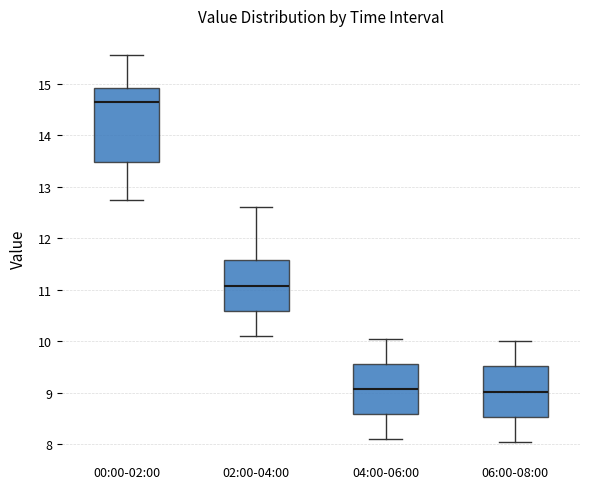

Where does the lower whisker of the box for 04:00-06:00 end on the y-axis? The values are not printed on the chart, so give them approximately, as read against the axis.

8.1